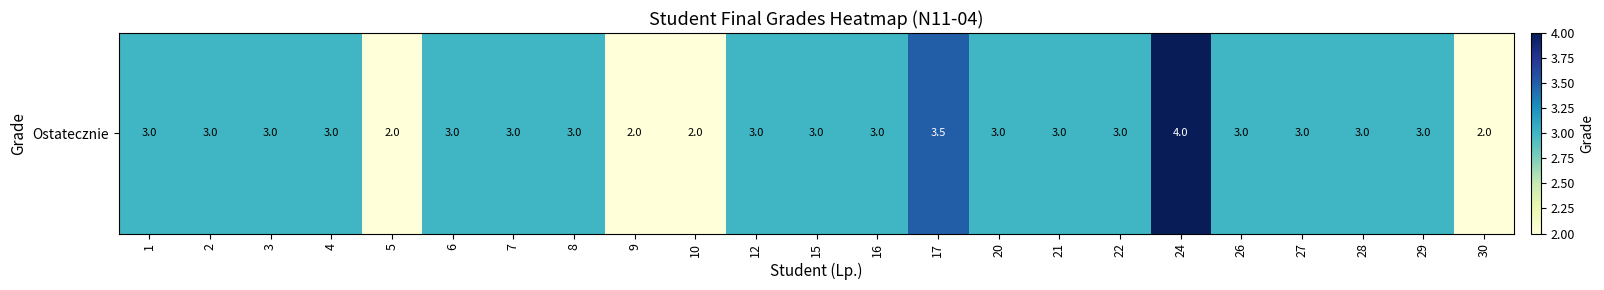

The value at 12 is 4.0. True or false?

False